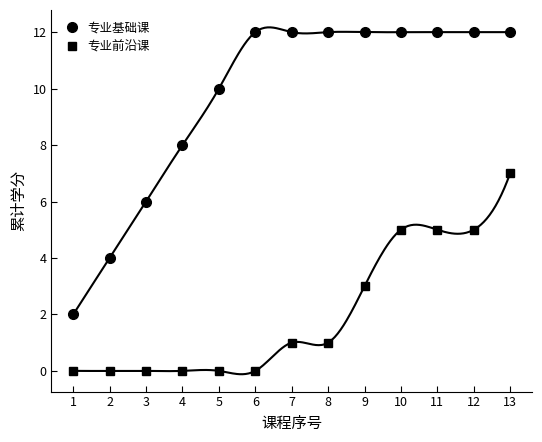

True or false: 专业前沿课 has a value of 4 at 2.

False